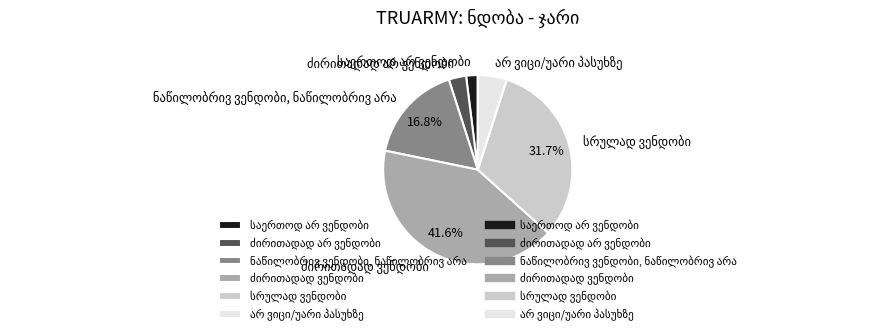

Is there any slice that represents more than half of the pie?

No